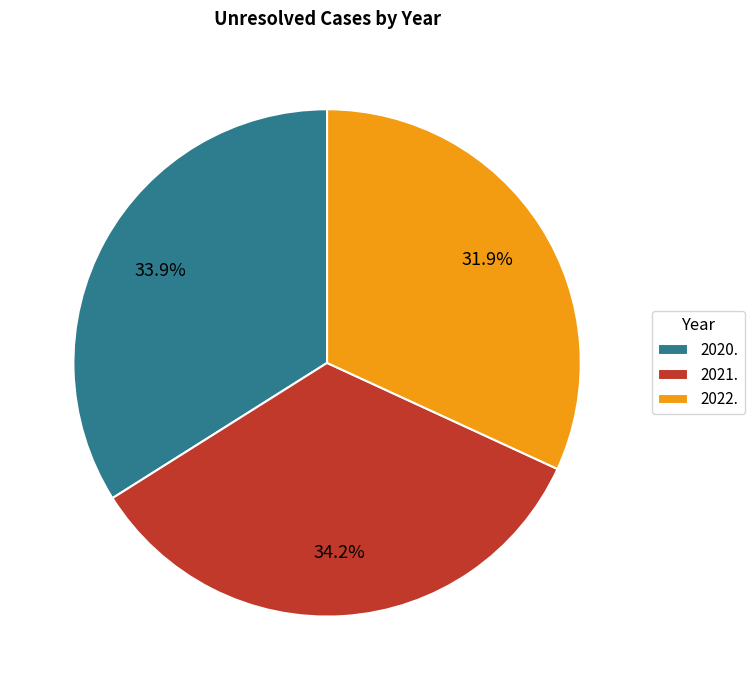

Count the number of slices in the pie.

3